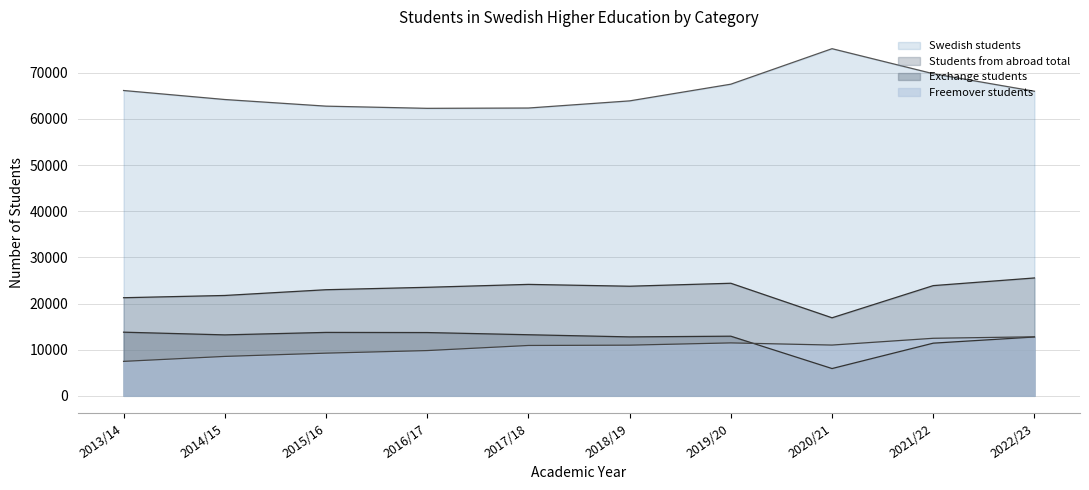

How many series are shown in this chart?

4